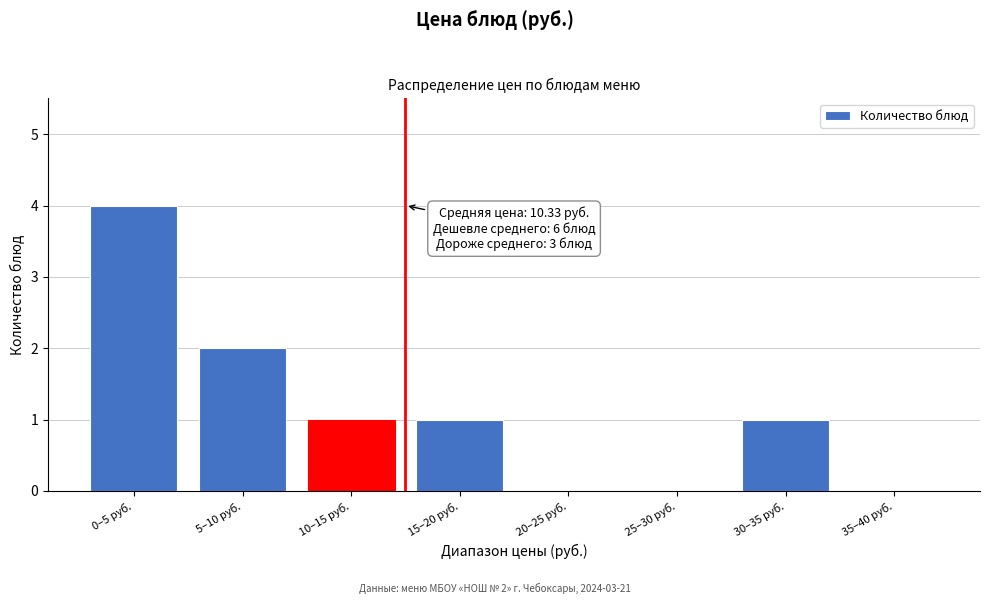

Reading right to left, transcribe all the data shown in this chart.

35–40 руб.=0	30–35 руб.=1	25–30 руб.=0	20–25 руб.=0	15–20 руб.=1	10–15 руб.=1	5–10 руб.=2	0–5 руб.=4